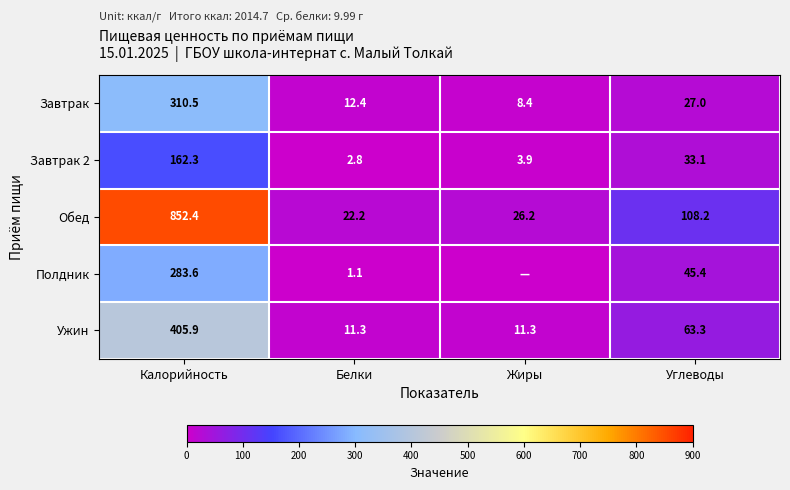

How many values in the Ужин series are below 63?

2